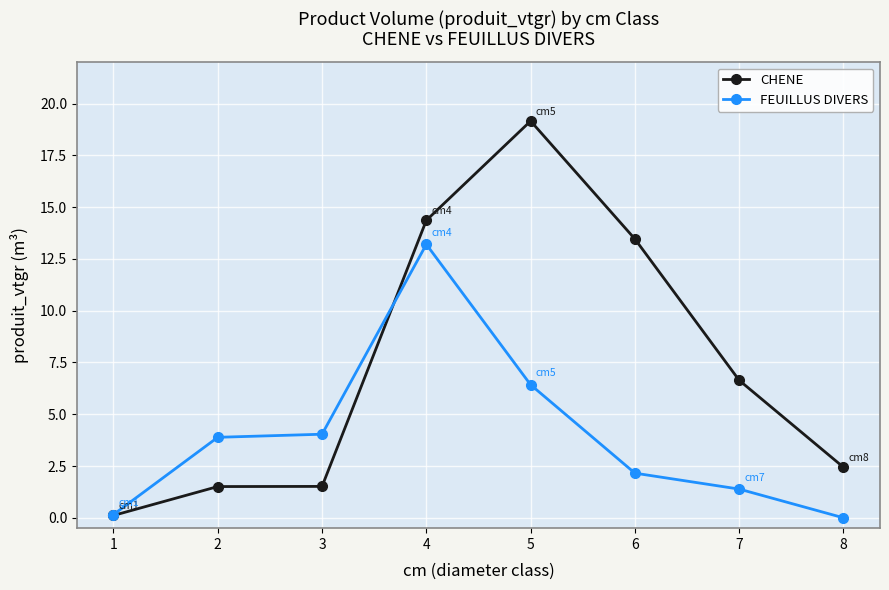

Which series has the widest spread of values?

CHENE